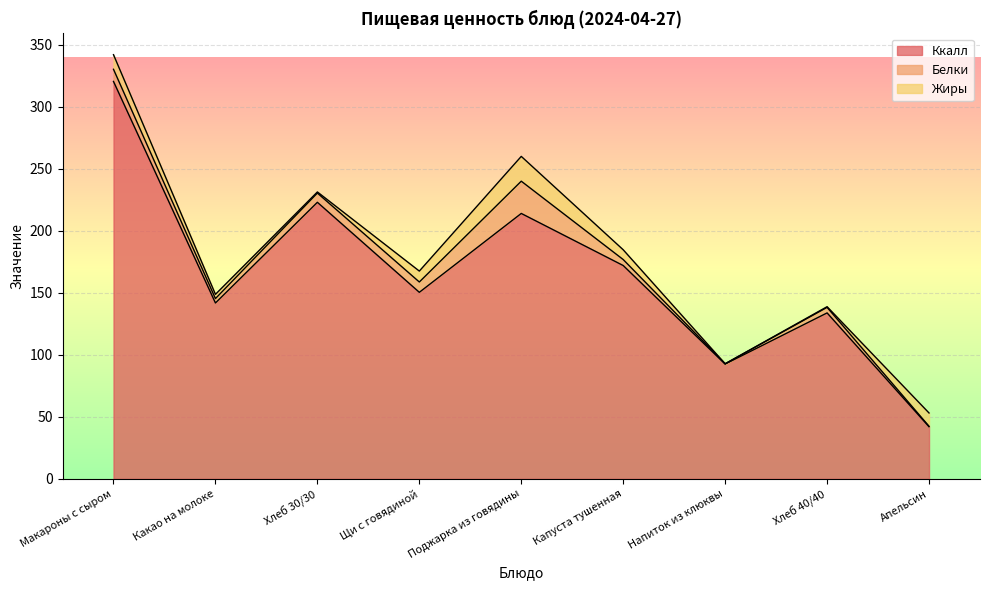

How many values in the Ккалл series are below 150?

4